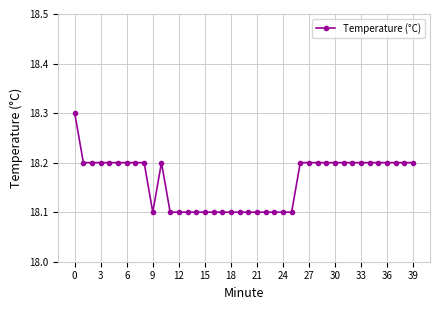

Count the number of categories in the chart.

40